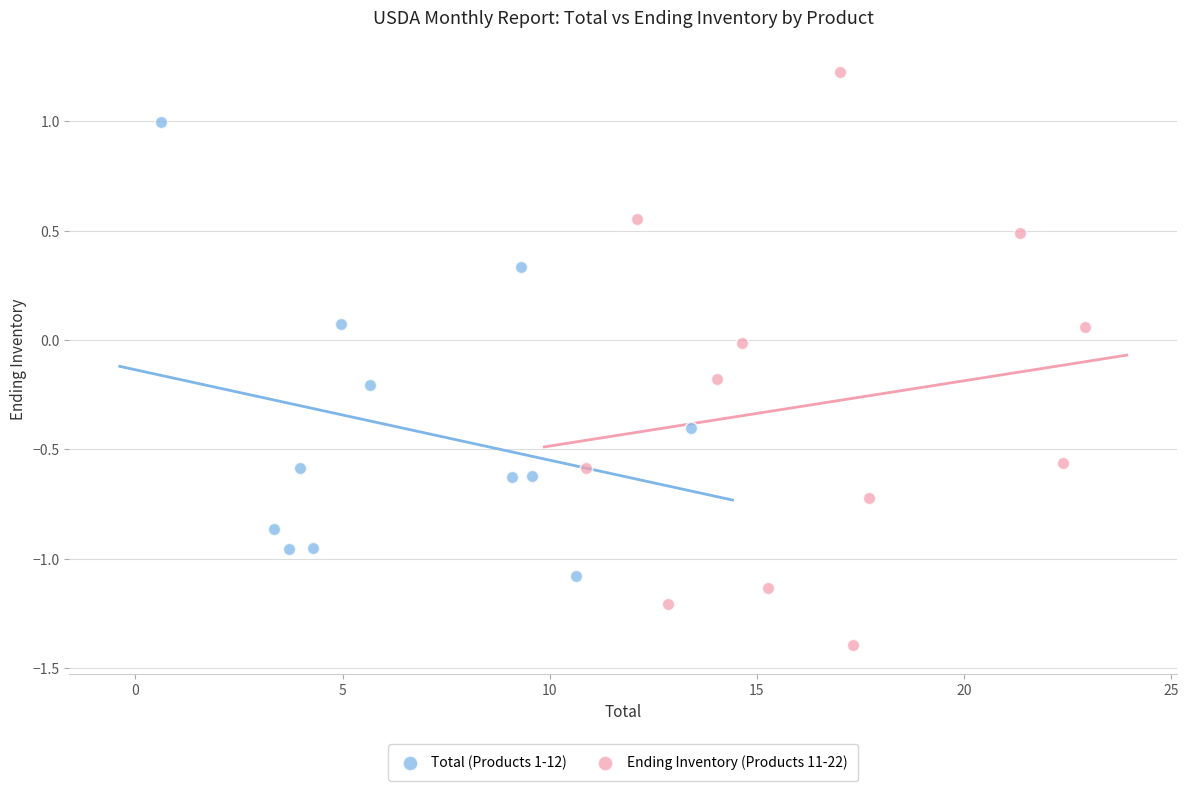

What are all the series names shown in the legend?

Total (Products 1-12), Ending Inventory (Products 11-22)